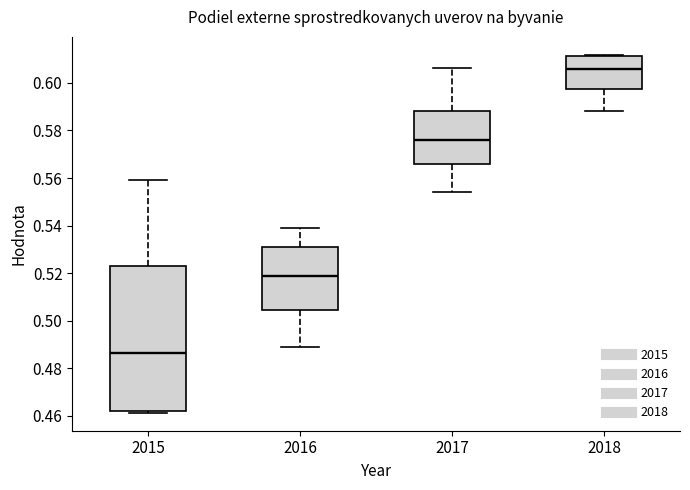

Where does the median line of the box at x = 2015 sit on the y-axis? The values are not printed on the chart, so give them approximately, as read against the axis.

0.486